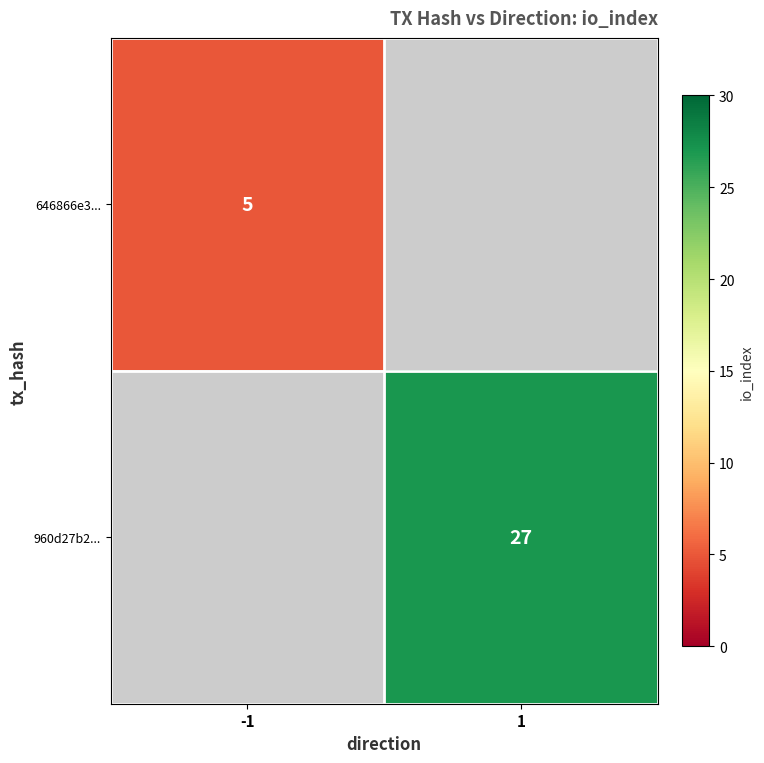

The 646866e3... series shows 8 at -1. True or false?

False